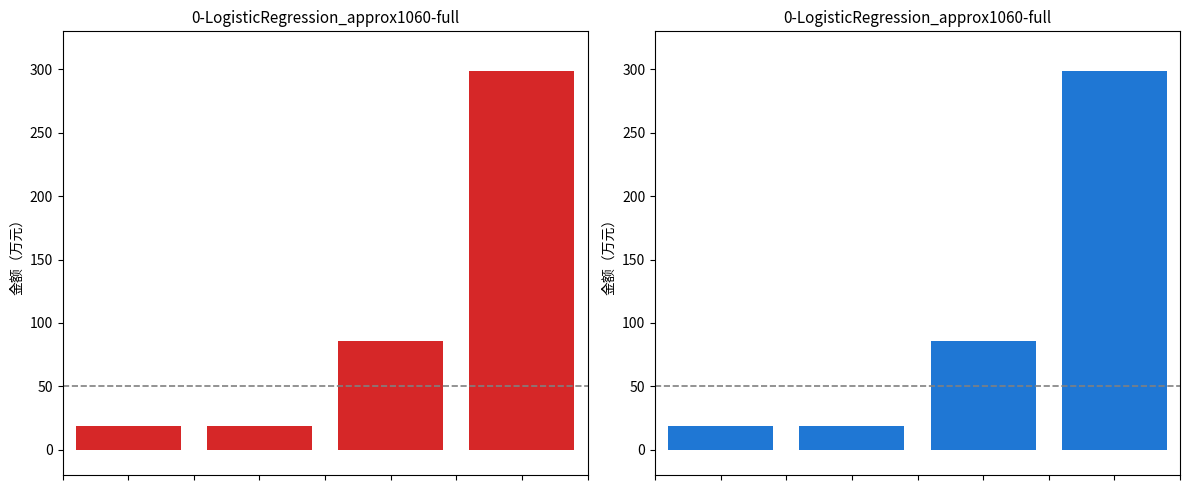

How many bars are there in total?

8